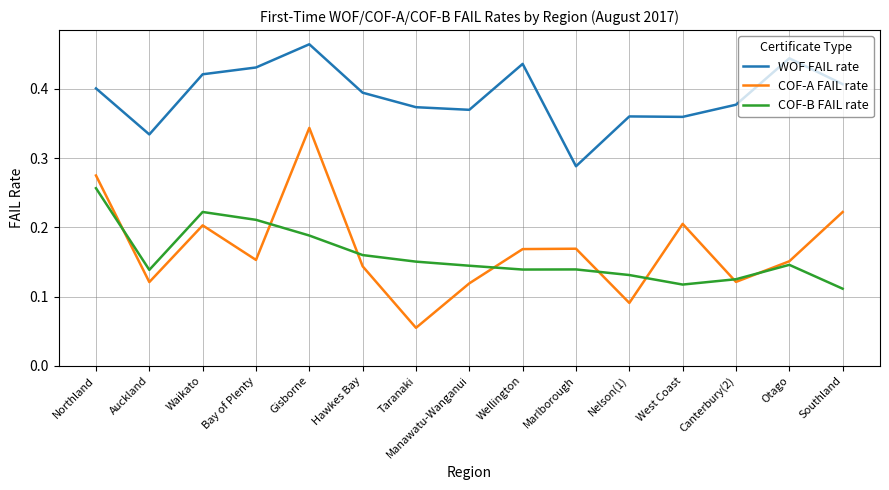

Which series has the largest total across all categories?

WOF FAIL rate